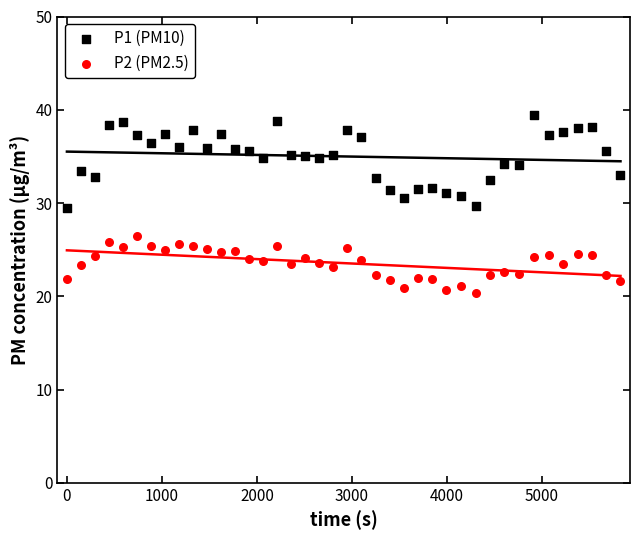

Which series reaches the minimum Y coordinate?

P2 (PM2.5)